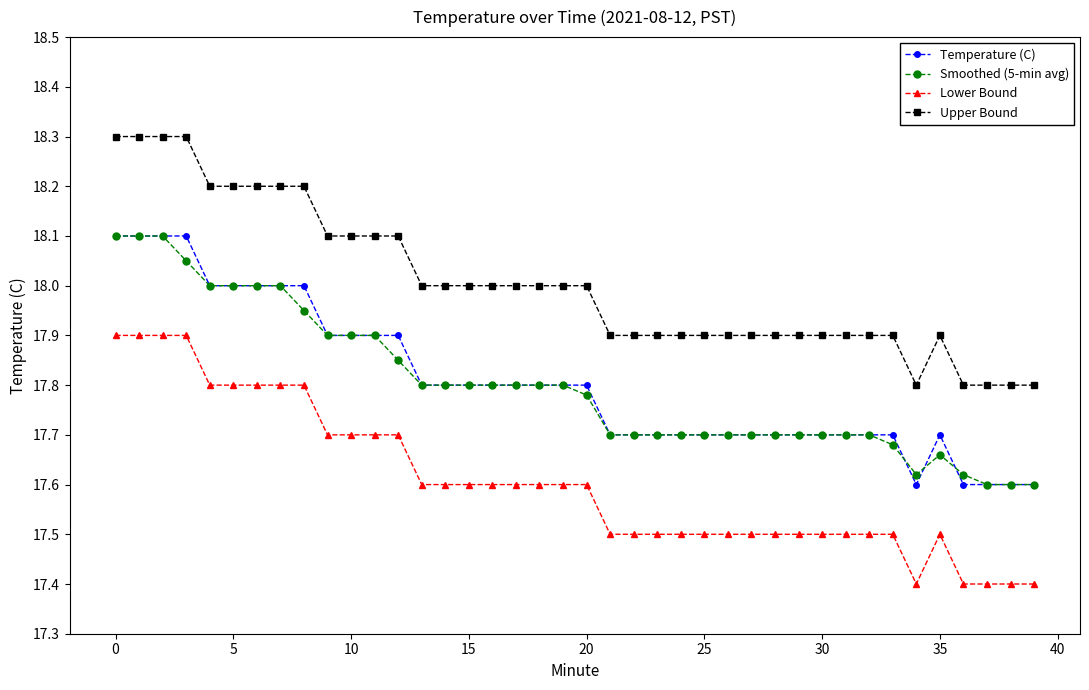

Count the number of data series in this chart.

4